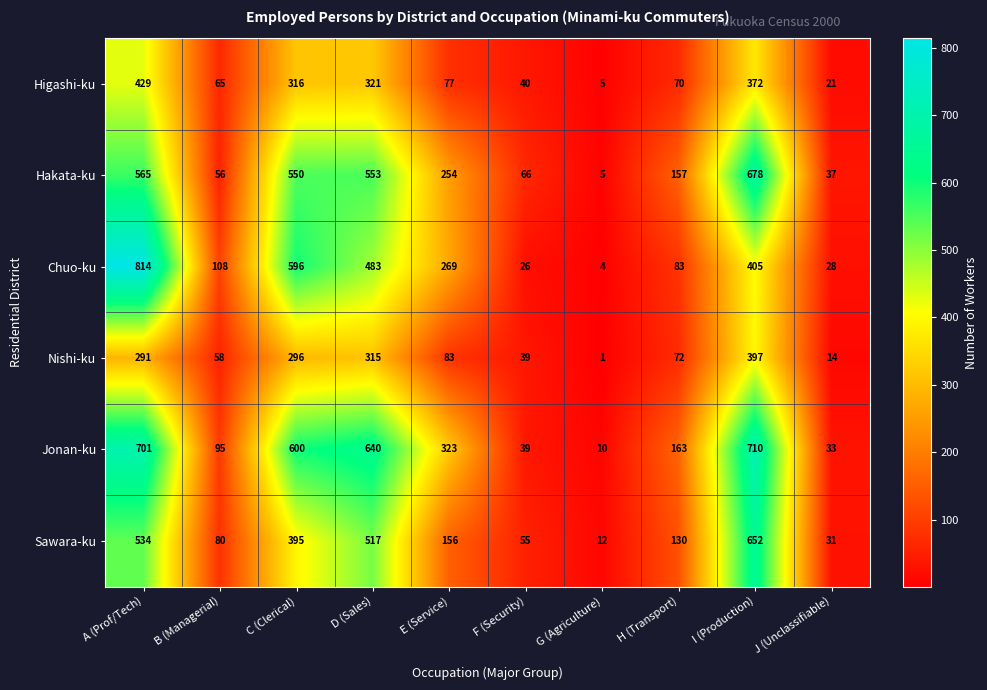

List the series in order of their peak value, lowest first.

Nishi-ku, Higashi-ku, Sawara-ku, Hakata-ku, Jonan-ku, Chuo-ku